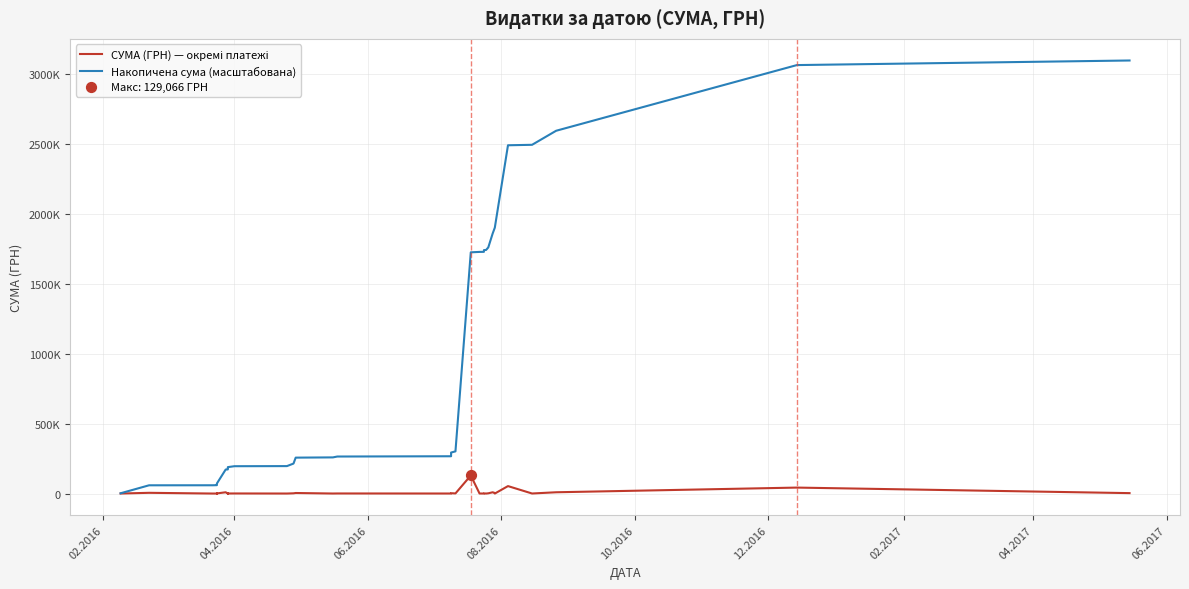

Which series reaches the maximum Y coordinate?

Накопичена сума (масштабована)